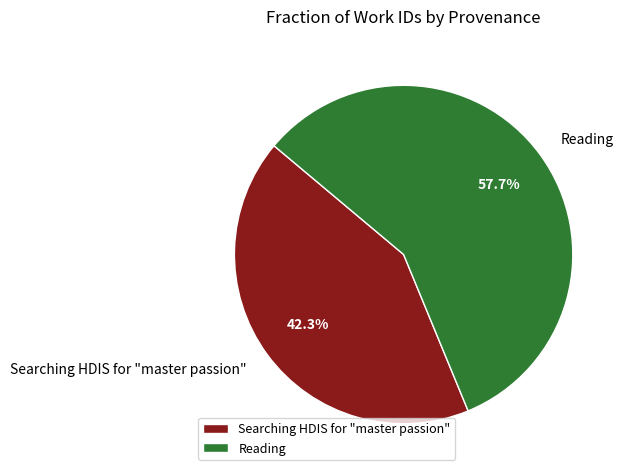

To the nearest percent, what percentage of the pie is Reading?

58%